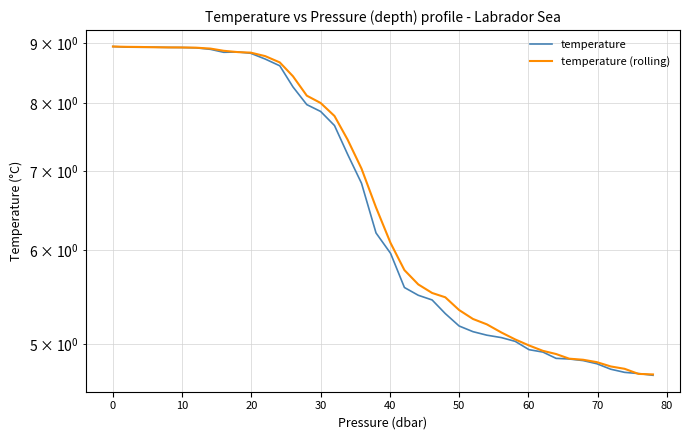

After their last crossing, which series has the higher values: temperature or temperature (rolling)?

temperature (rolling)